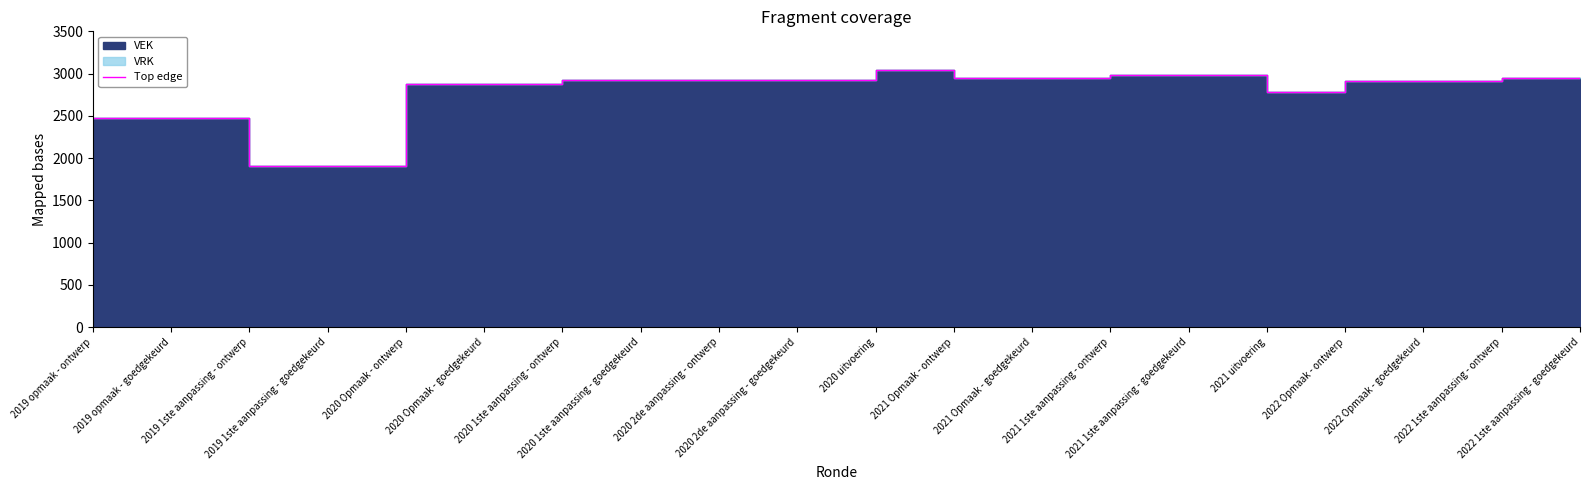

What is the average value?

2780